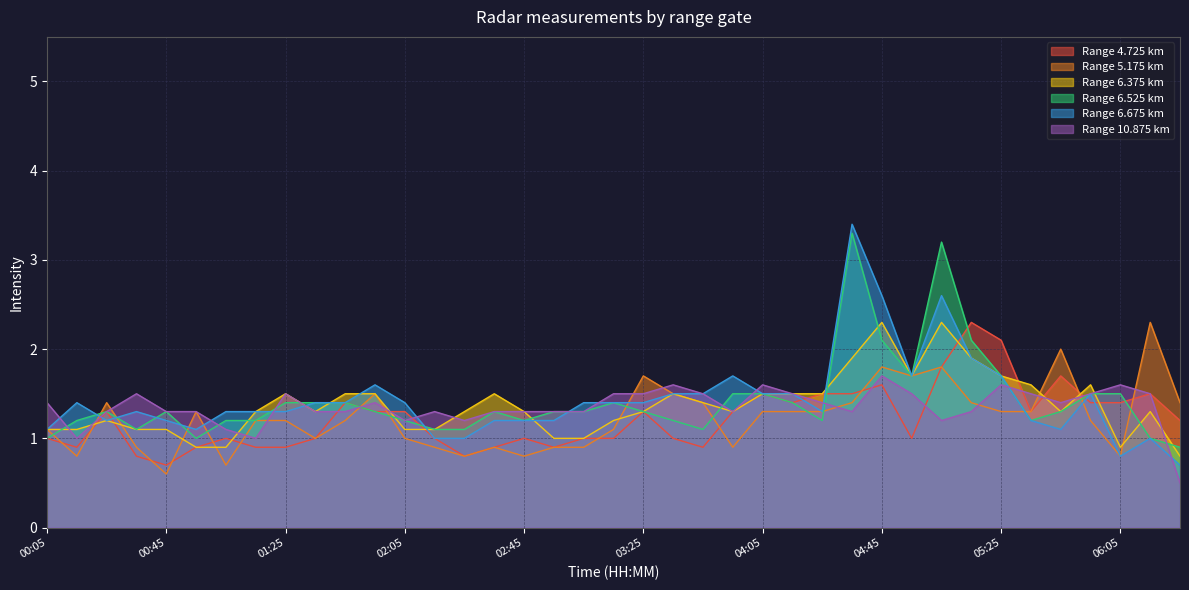

What are all the series names shown in the legend?

Range 4.725 km, Range 5.175 km, Range 6.375 km, Range 6.525 km, Range 6.675 km, Range 10.875 km